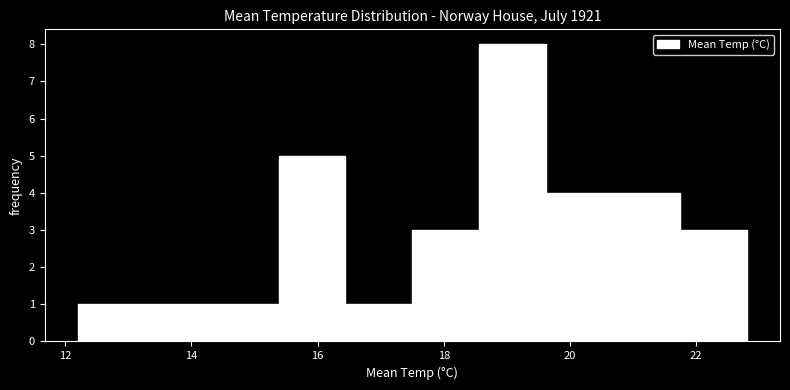

Reading left to right, transcribe this chart: for each bar, give the range it covers on the x-axis and its height. Neither the bar edges nor the heights are printed on the chart, so give them approximately, as read against the axes.

12.20 to 13.26: 1
13.26 to 14.32: 1
14.32 to 15.38: 1
15.38 to 16.44: 5
16.44 to 17.50: 1
17.50 to 18.56: 3
18.56 to 19.62: 8
19.62 to 20.68: 4
20.68 to 21.74: 4
21.74 to 22.80: 3